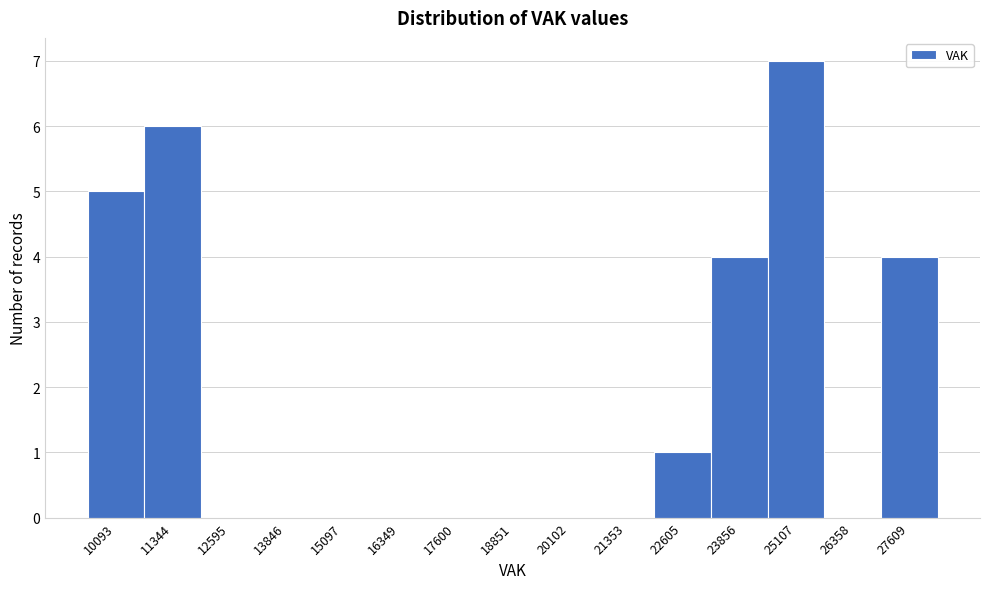

Reading right to left, what are all the values shown in this chart?

27609=4	26358=0	25107=7	23856=4	22605=1	21353=0	20102=0	18851=0	17600=0	16349=0	15097=0	13846=0	12595=0	11344=6	10093=5